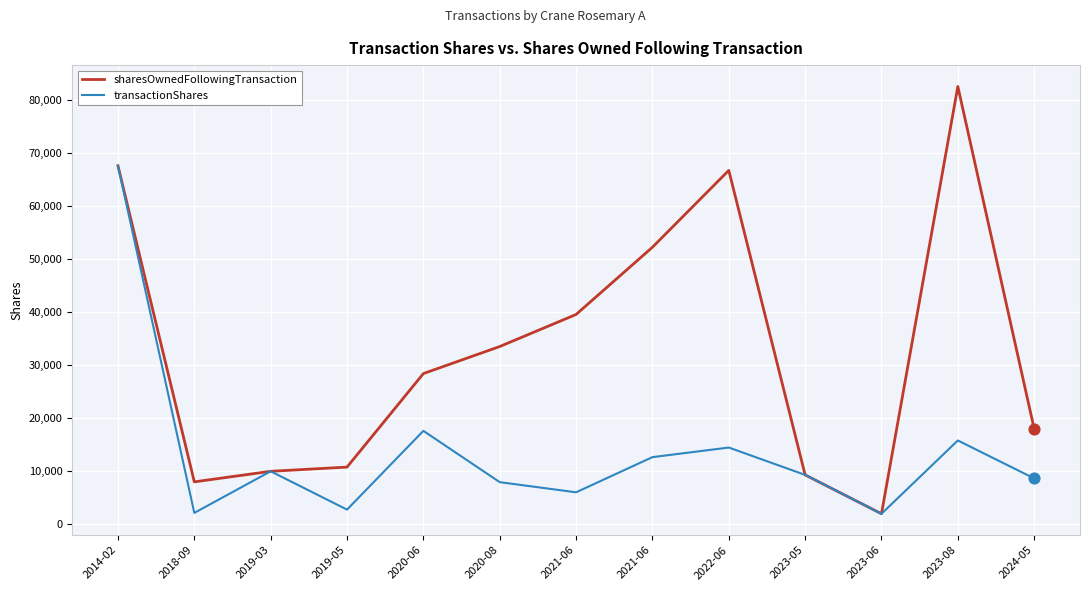

What are all the series names shown in the legend?

sharesOwnedFollowingTransaction, transactionShares